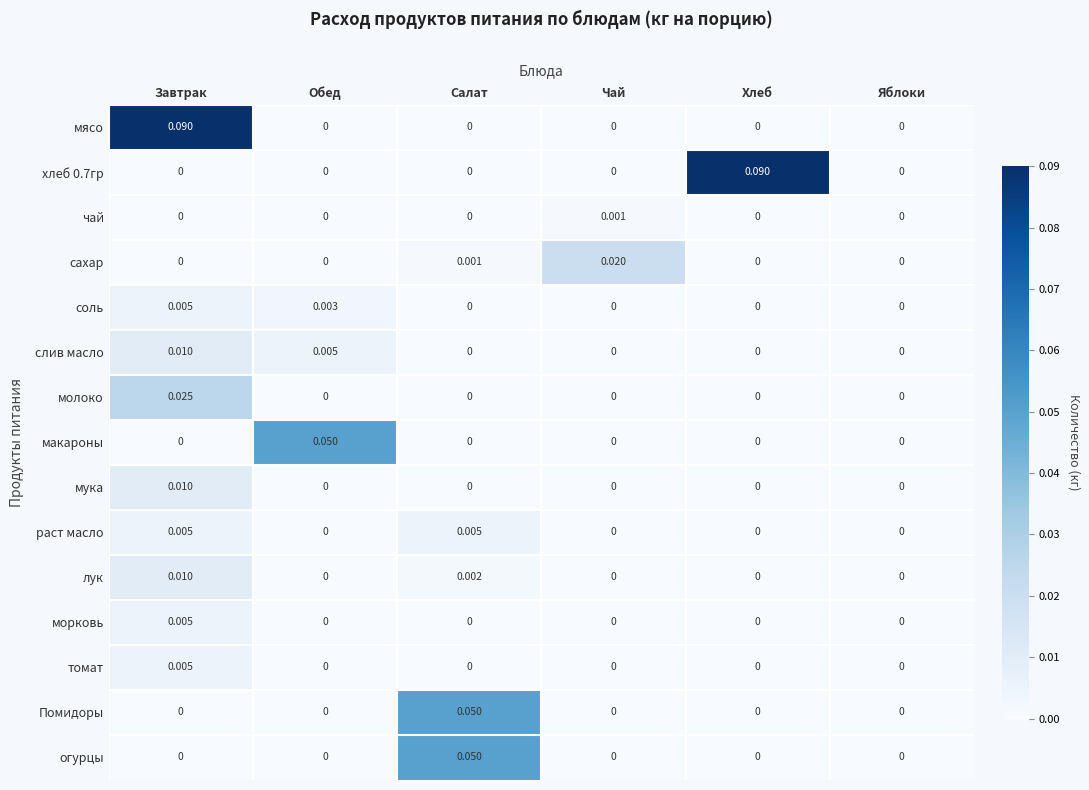

How many data points does each series have?

6